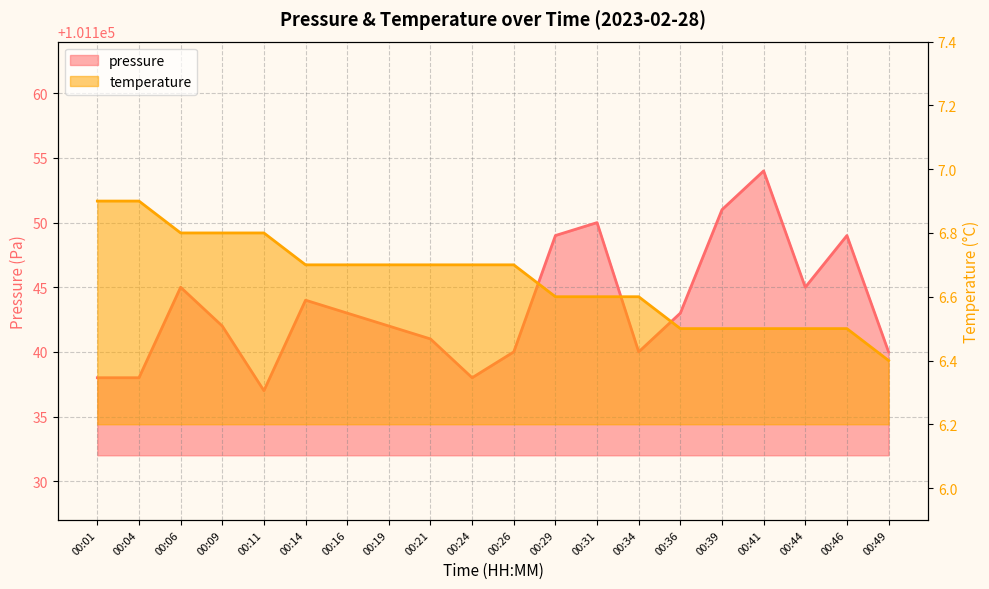

What is the average value of the temperature series?

6.7